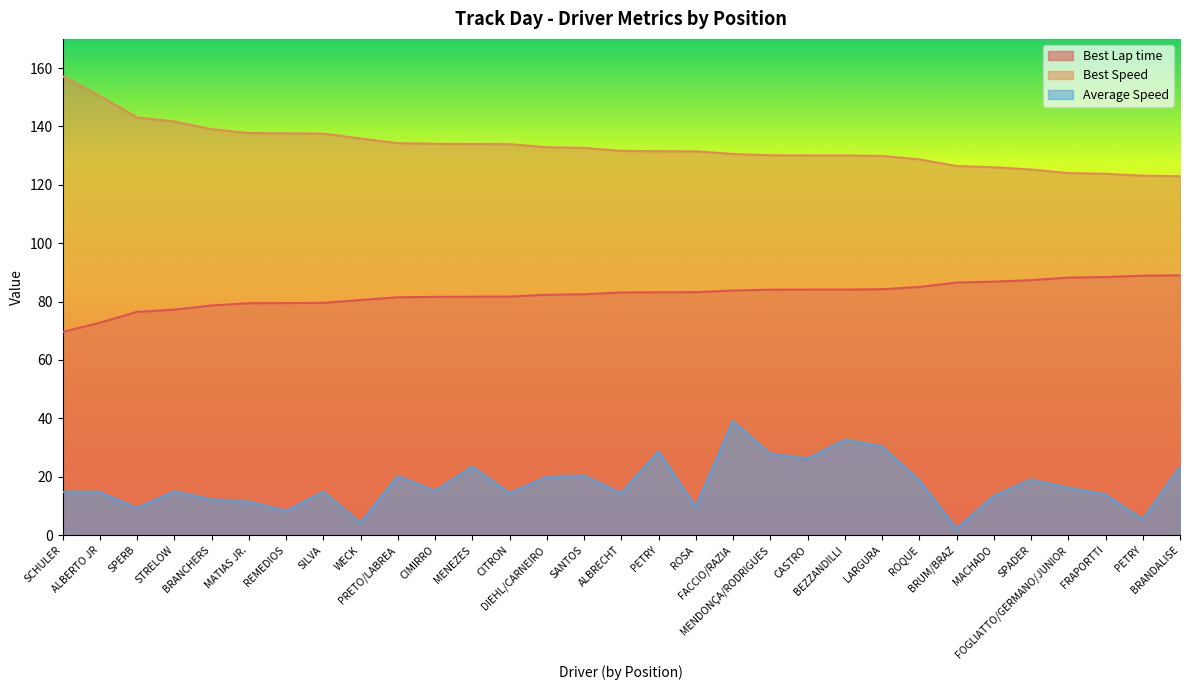

How many values in the Best Lap time series exceed 83?

16